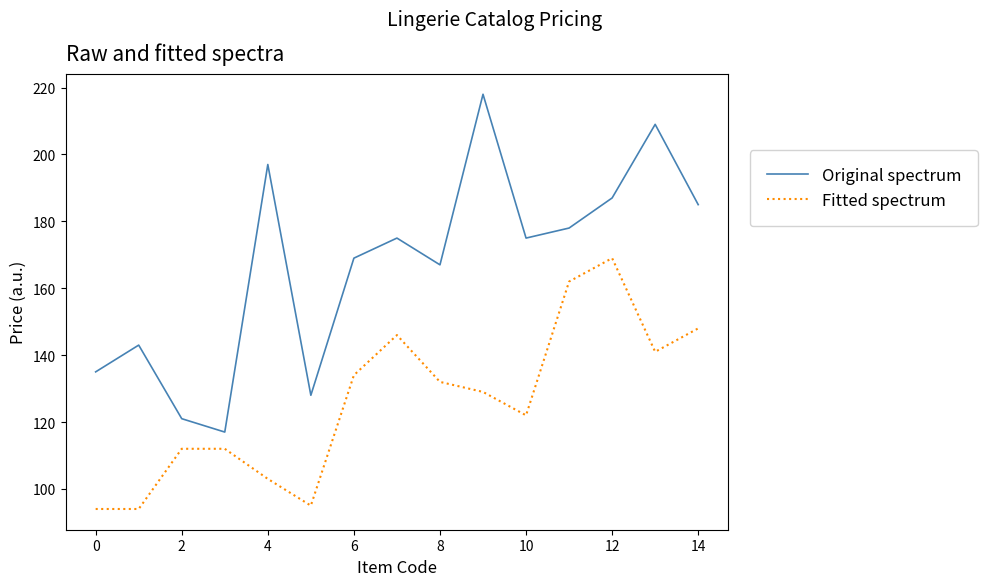

What are all the series names shown in the legend?

Original spectrum, Fitted spectrum